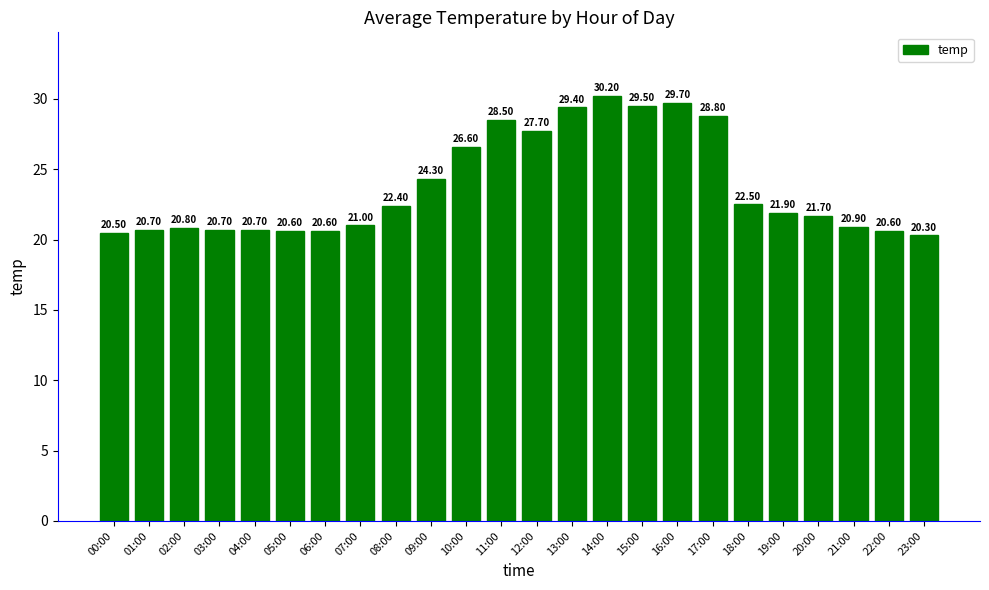

Reading left to right, what are all the values shown in this chart?

20.5	20.7	20.8	20.7	20.7	20.6	20.6	21.0	22.4	24.3	26.6	28.5	27.7	29.4	30.2	29.5	29.7	28.8	22.5	21.9	21.7	20.9	20.6	20.3